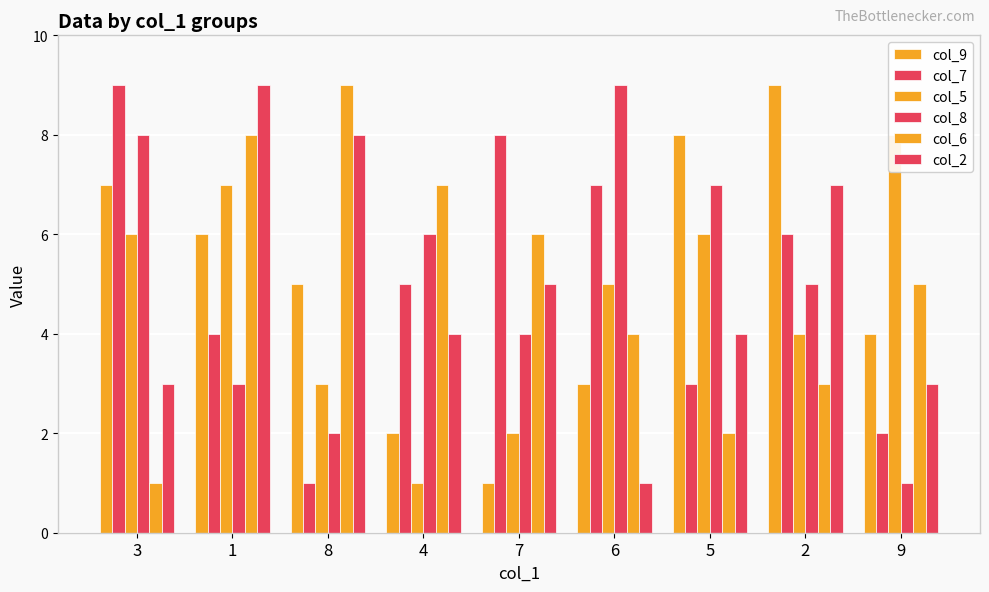

How many data points in col_7 are above 5?

4